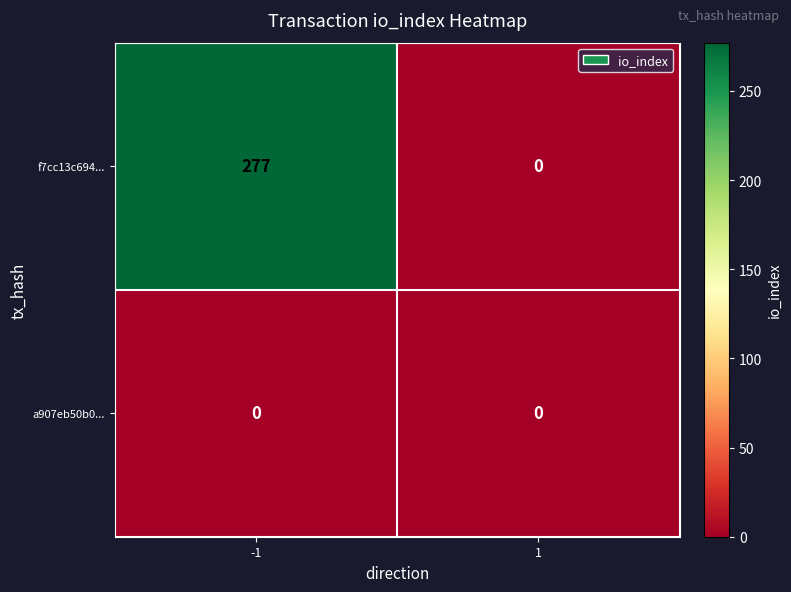

Is it true that f7cc13c694... equals -94 at 1?

False